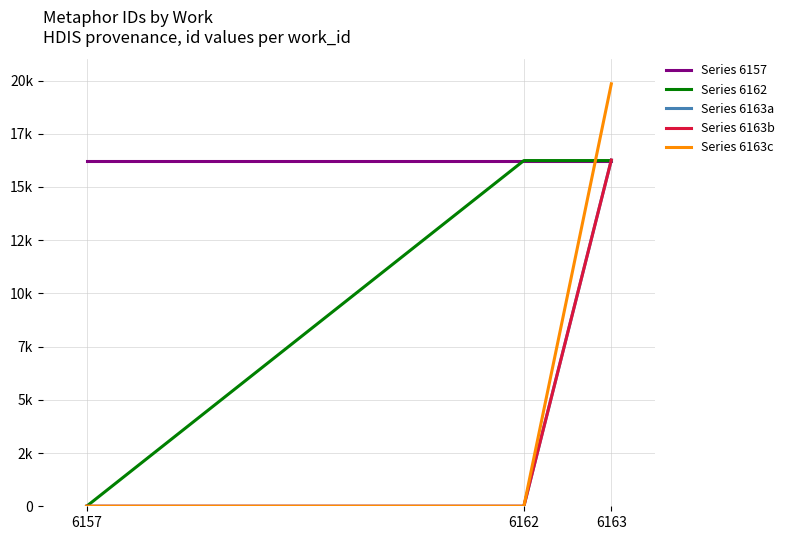

At how many categories does at least one series exceed 3024?

3